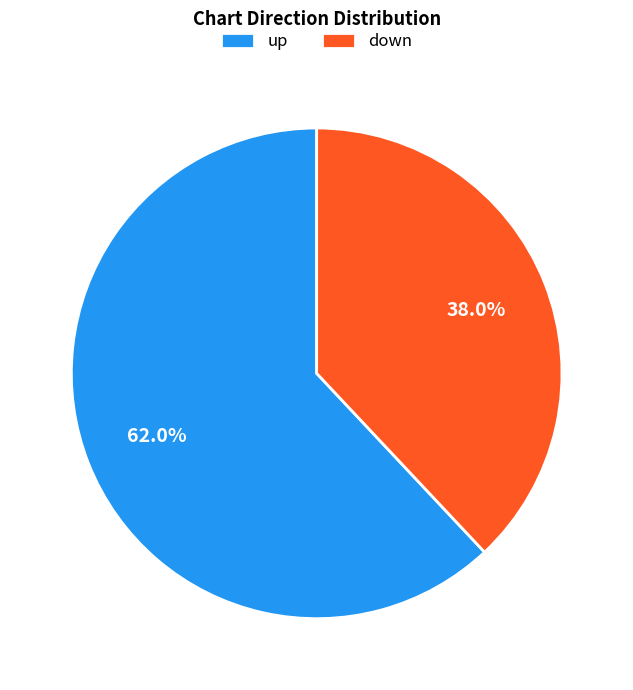

Approximately how many times larger is the value at up compared to down?

1.6